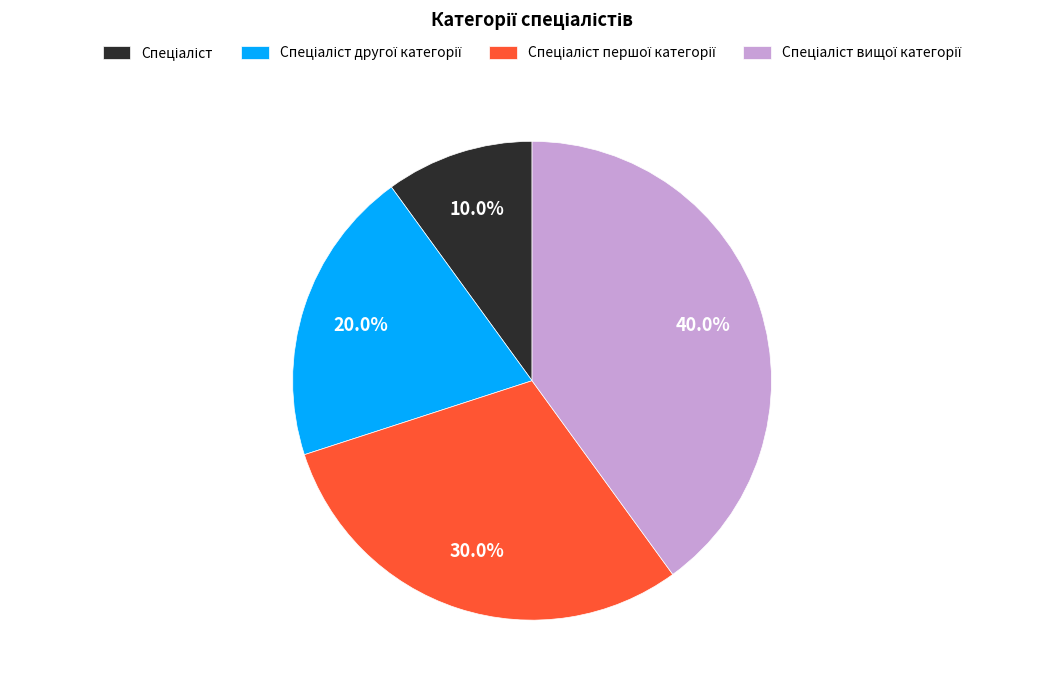

Is there any slice that represents more than half of the pie?

No